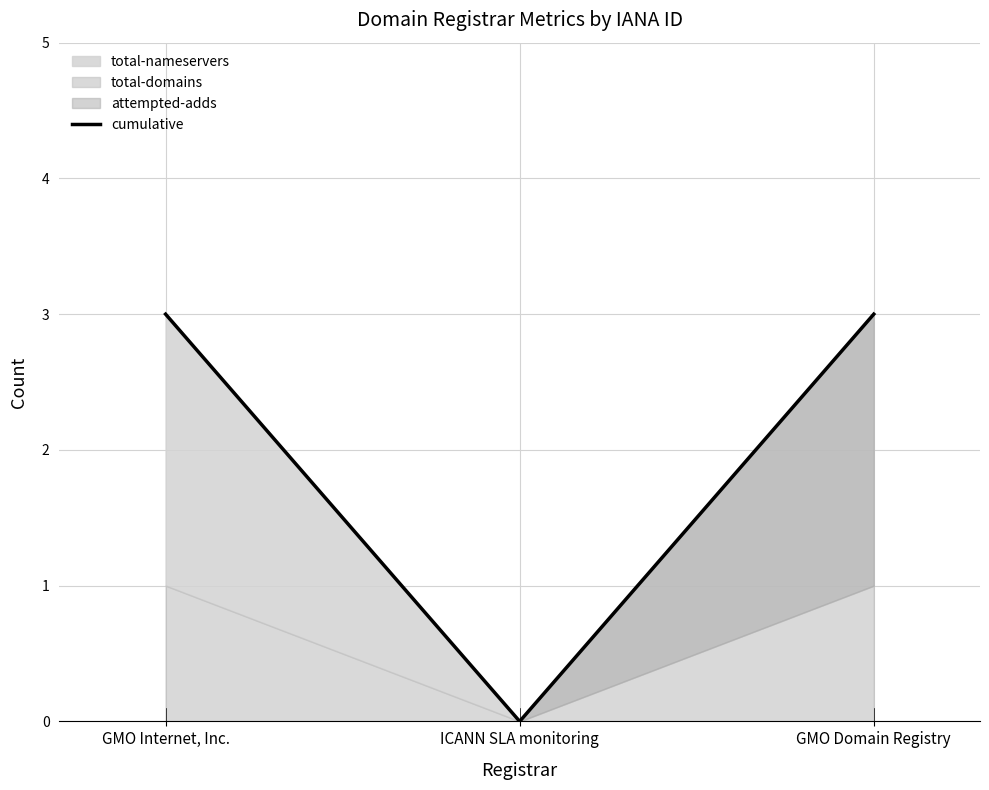

What is the label of the 1st point from the left?

GMO Internet, Inc.